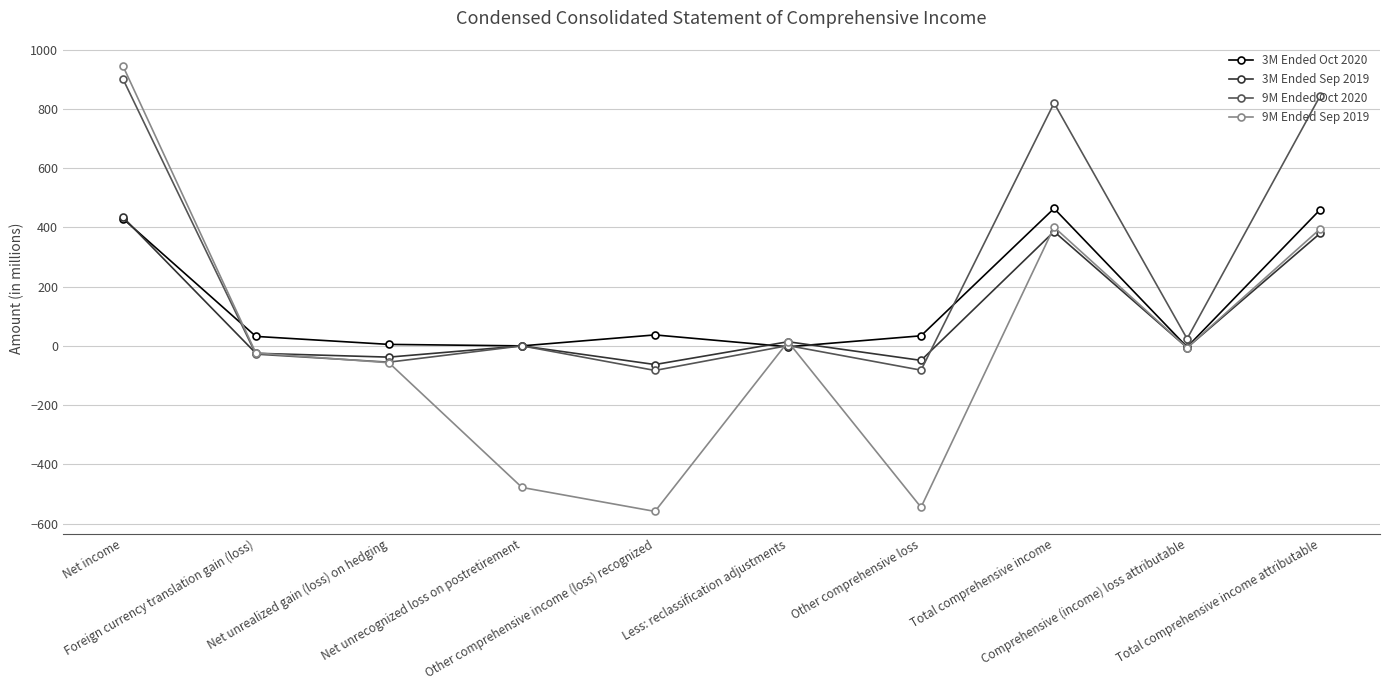

At which label is 9M Ended Sep 2019 closest to 193?

Less: reclassification adjustments